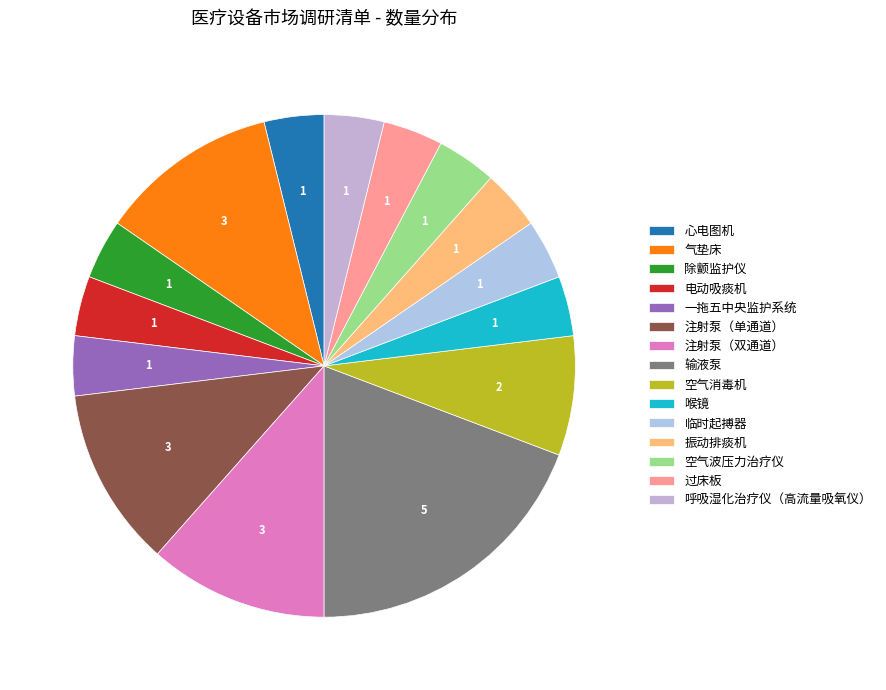

What percentage do 电动吸痰机 and 气垫床 together represent?

15.4%